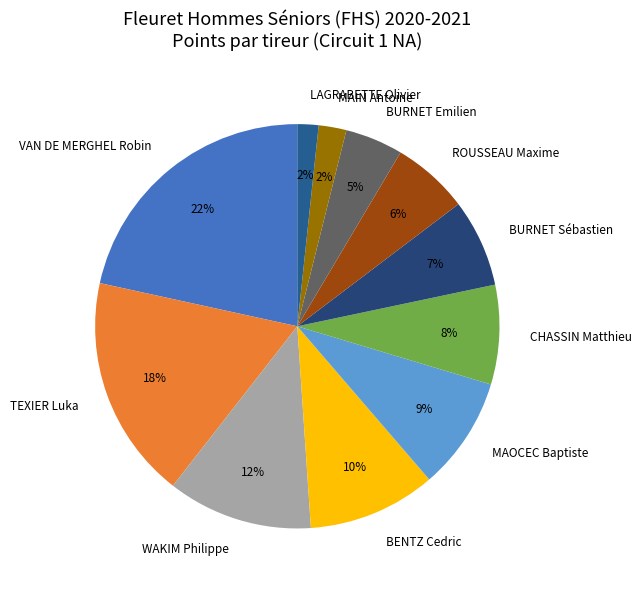

Which has a higher value, TEXIER Luka or CHASSIN Matthieu?

TEXIER Luka